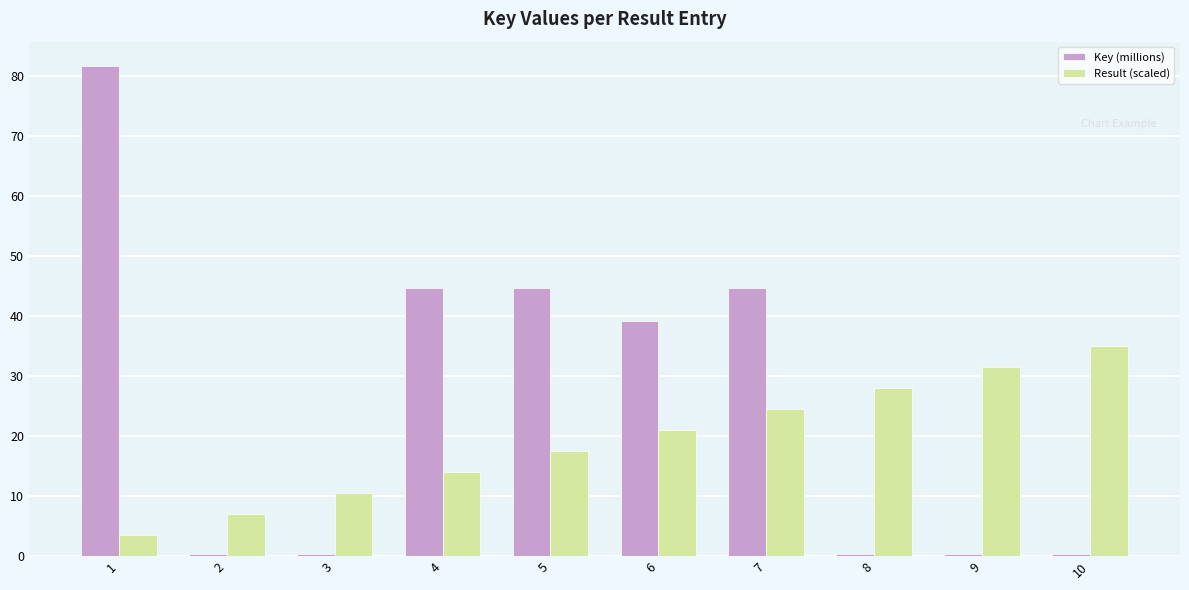

At how many categories does at least one series exceed 44?

4